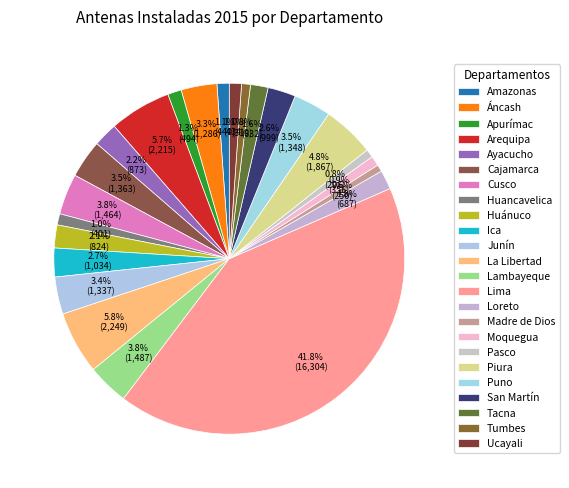

To the nearest percent, what percentage of the pie is Tacna?

2%